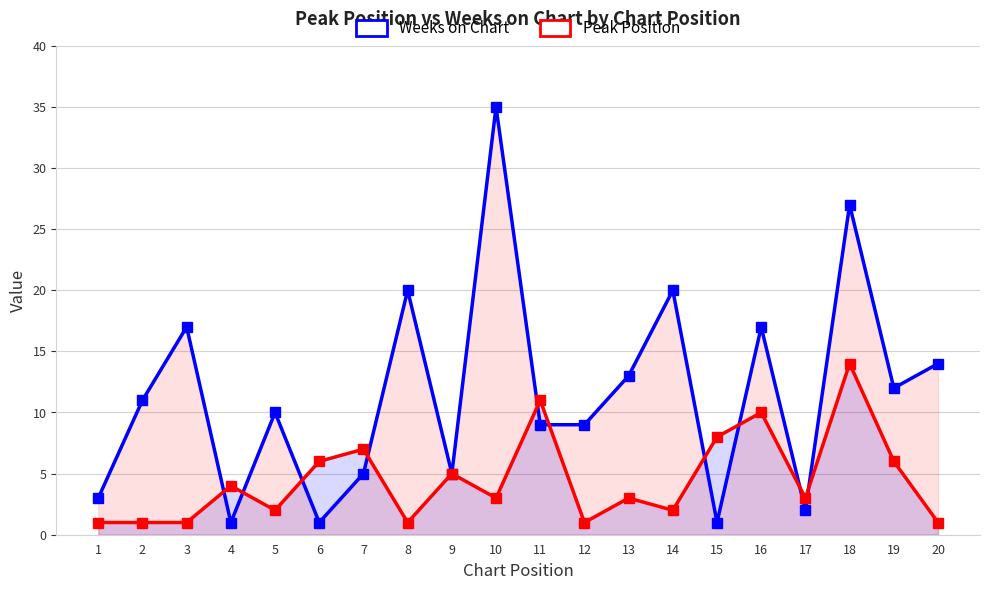

What is the value of the Weeks on Chart point at the 7th from the left?

5